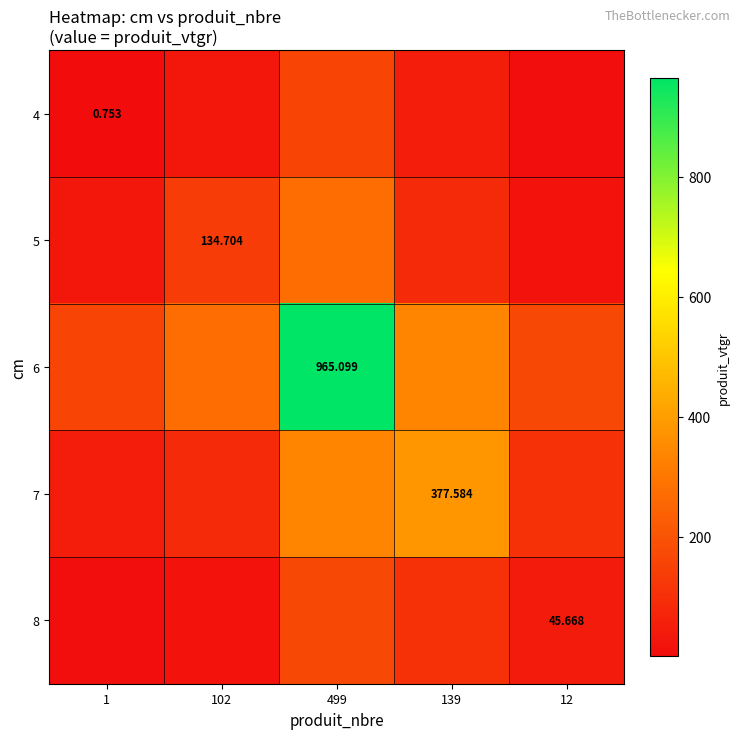

Is it true that 8 equals 105.8 at 139?

True